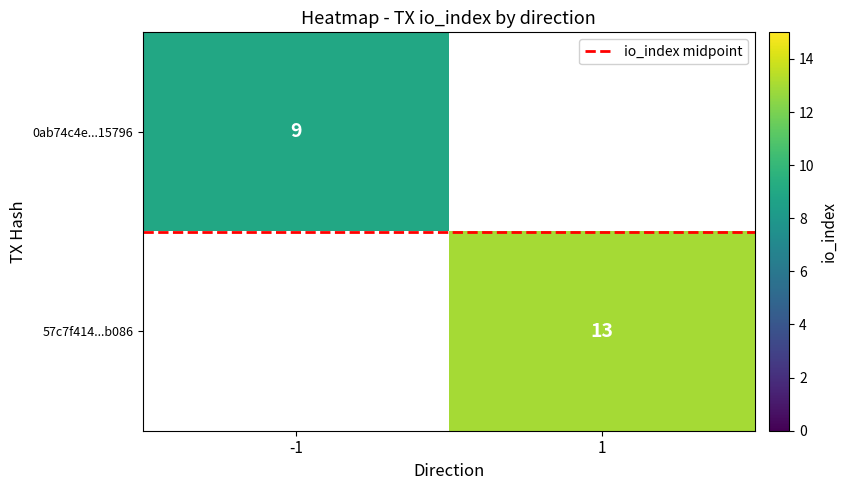

At which label is io_index midpoint closest to 0?

-1